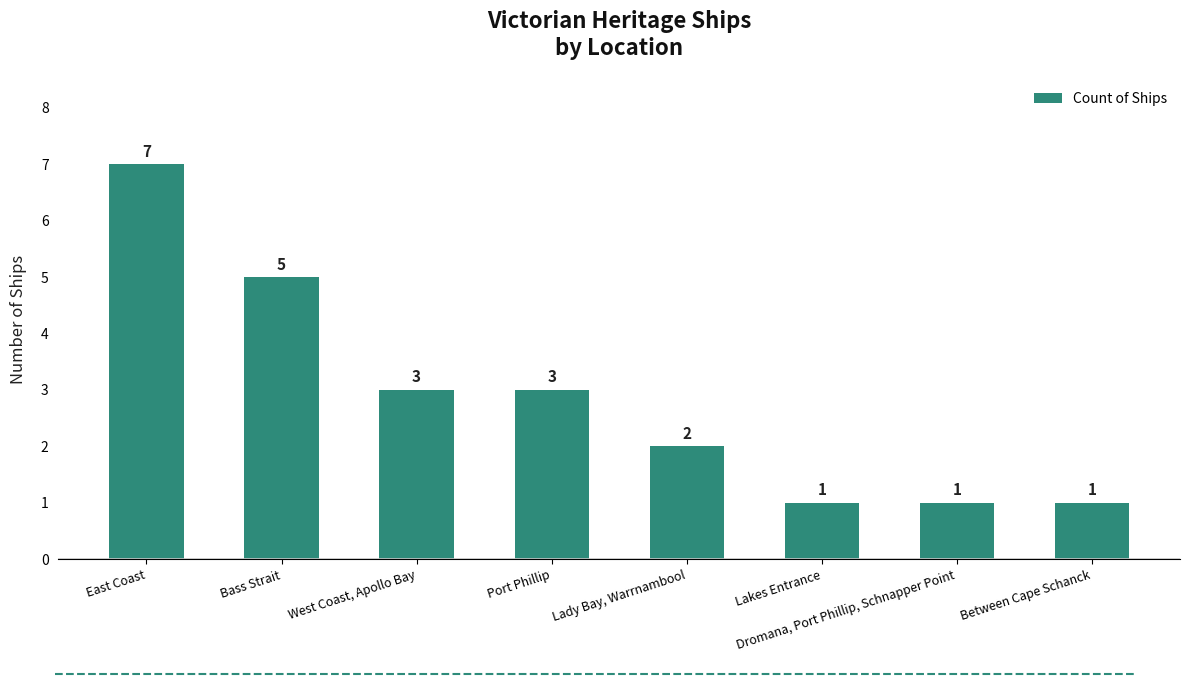

Is it true that the value at Lakes Entrance is 0?

False